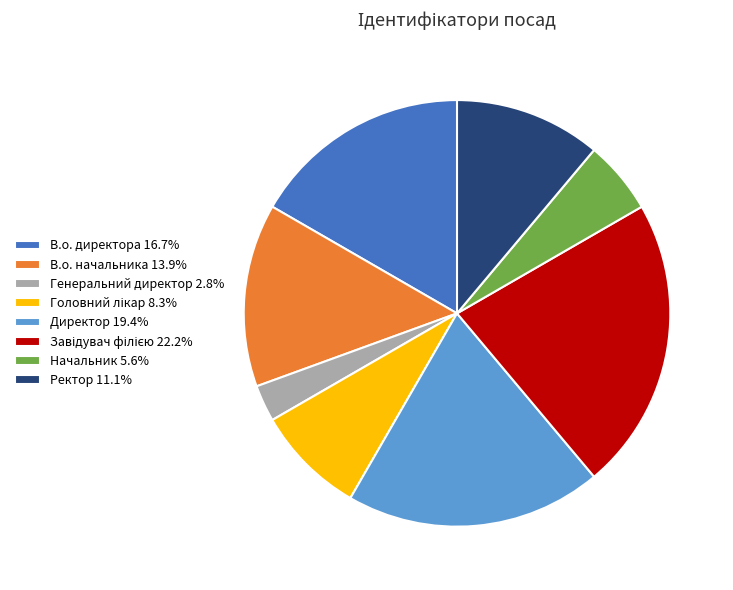

Between Директор and Ректор, which is larger?

Директор